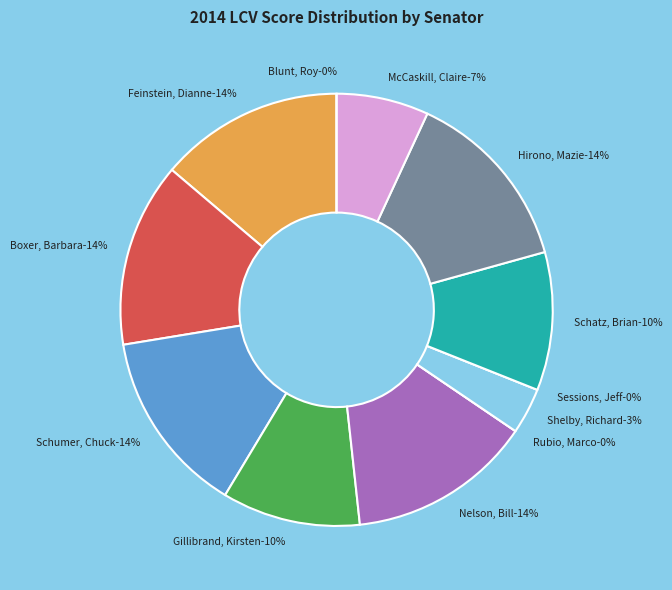

Count the number of slices in the pie.

12